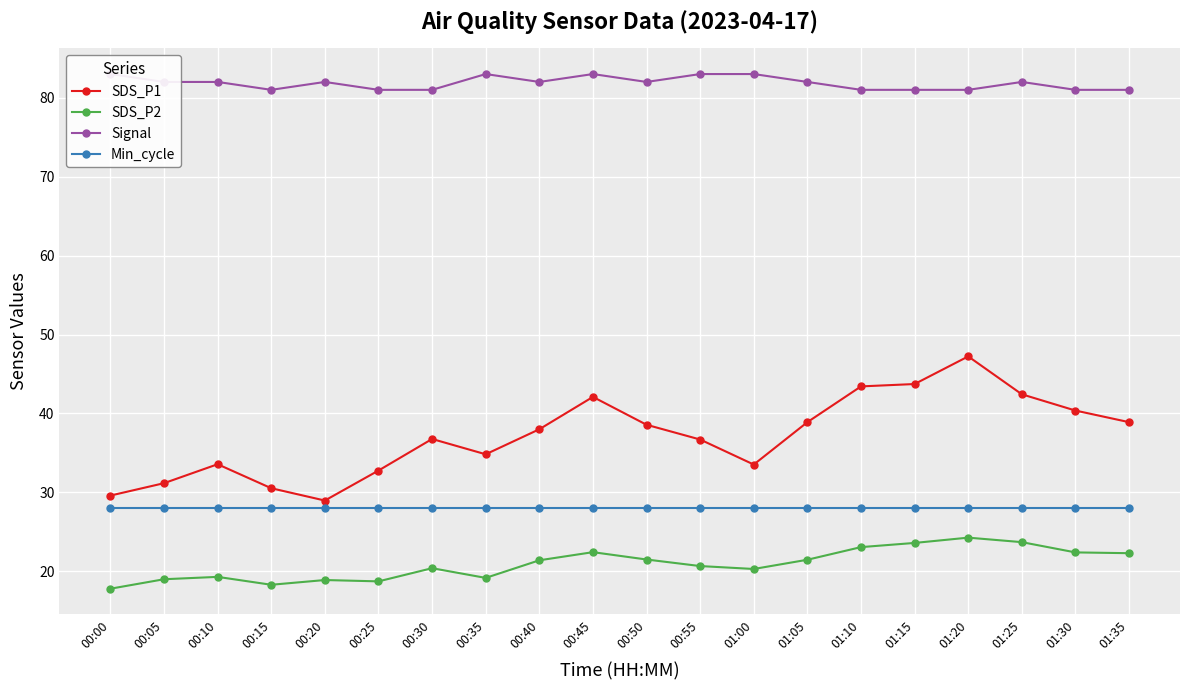

What position from the left is 00:00?

1